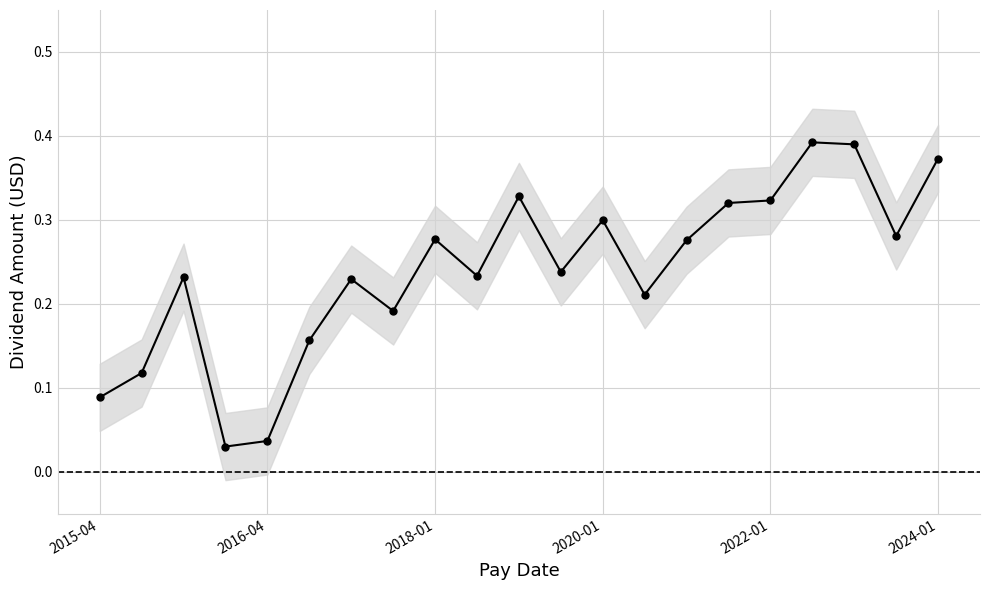

Which has a higher value, 9 or 2020-01?

9